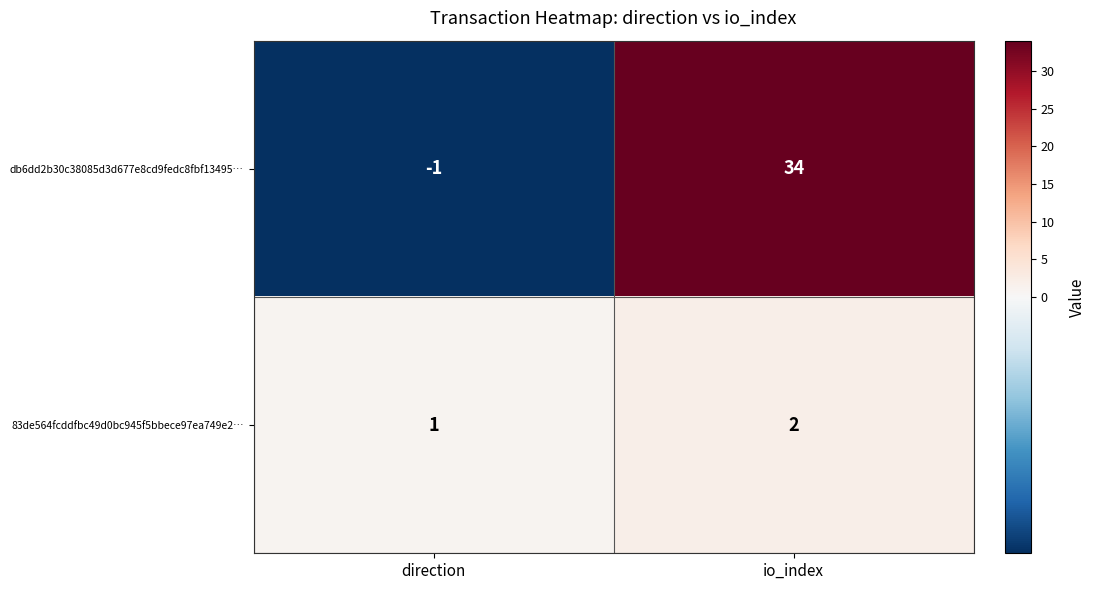

List the labels in order of 83de564fcddfbc49d0bc945f5bbece97ea749e2… value, smallest first.

direction, io_index